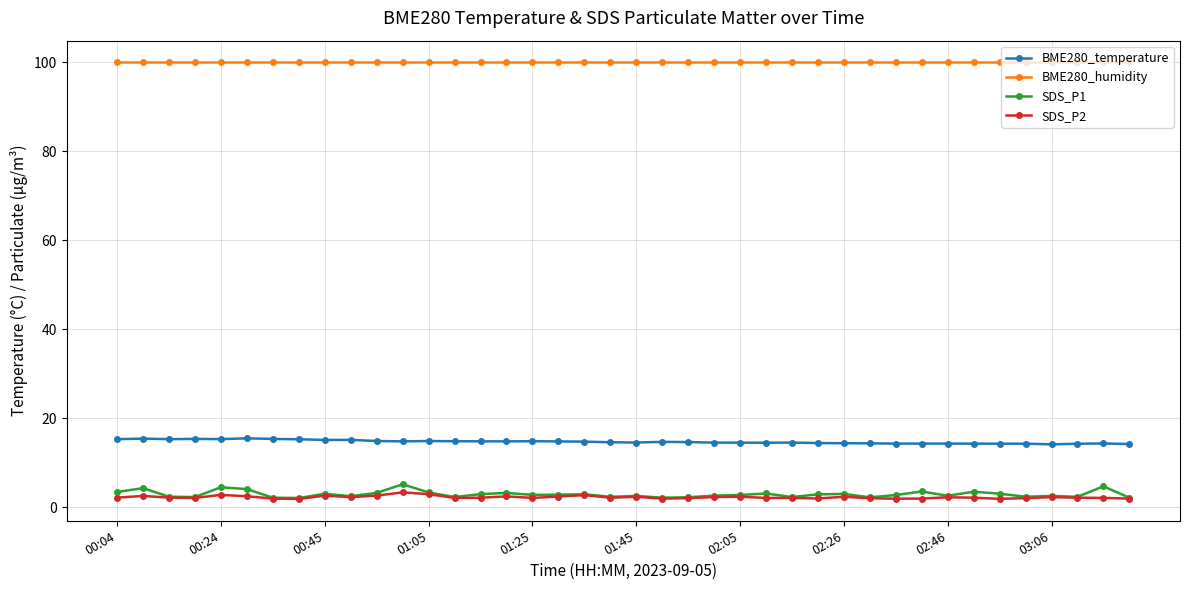

Which series has the largest total across all categories?

BME280_humidity